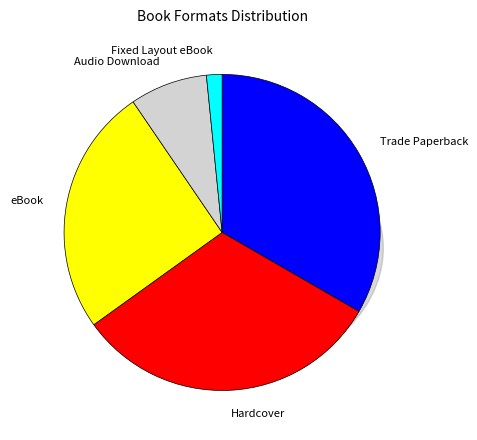

Is it true that Trade Paperback is 42% of the pie?

False